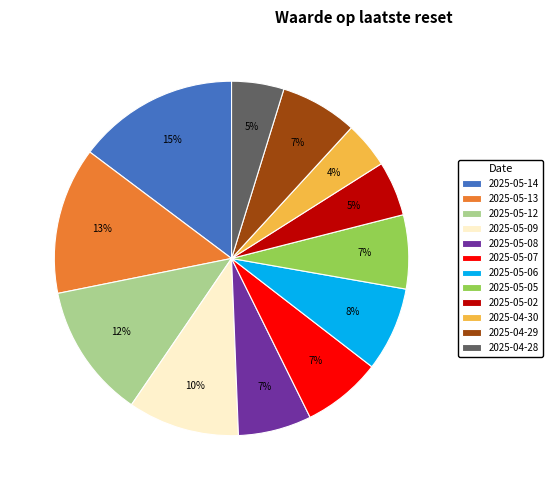

How many segments does this pie chart have?

12